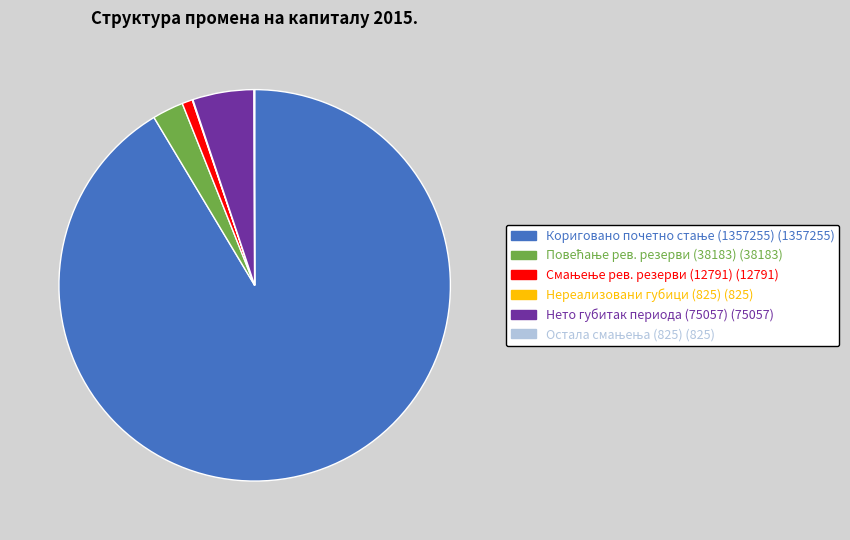

Is there any slice that represents more than half of the pie?

Yes